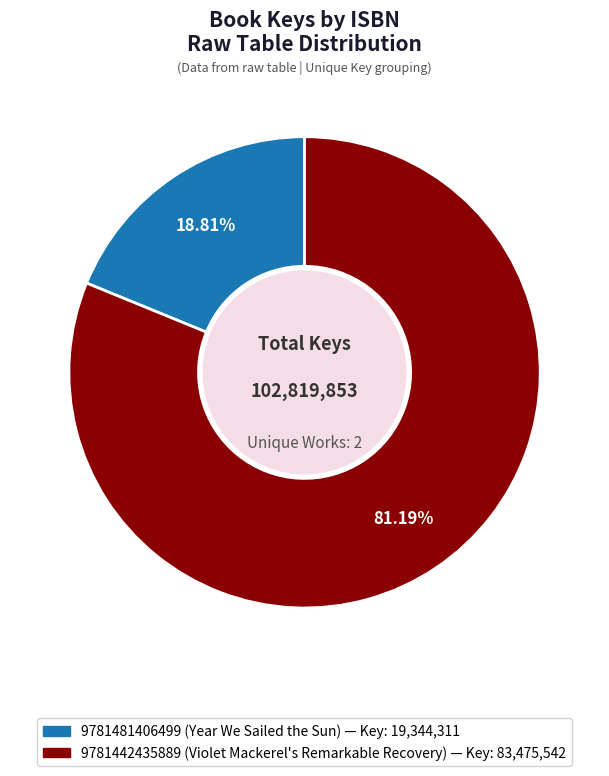

What is the largest slice in the pie chart?

9781442435889 (Violet Mackerel's Remarkable Recovery)